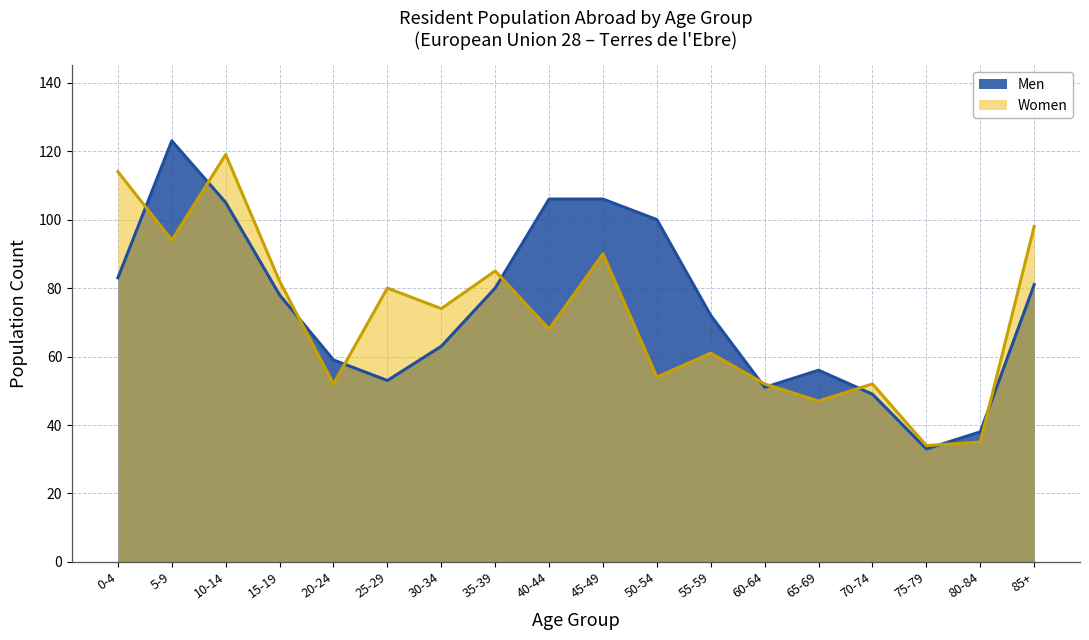

What is the spread (max minus min) of values at 5-9?

29